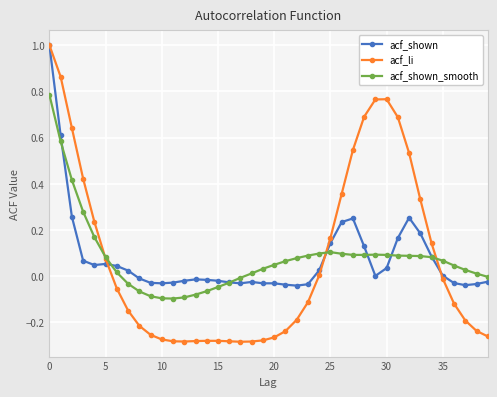

What is the highest value of the acf_shown series?

1.0